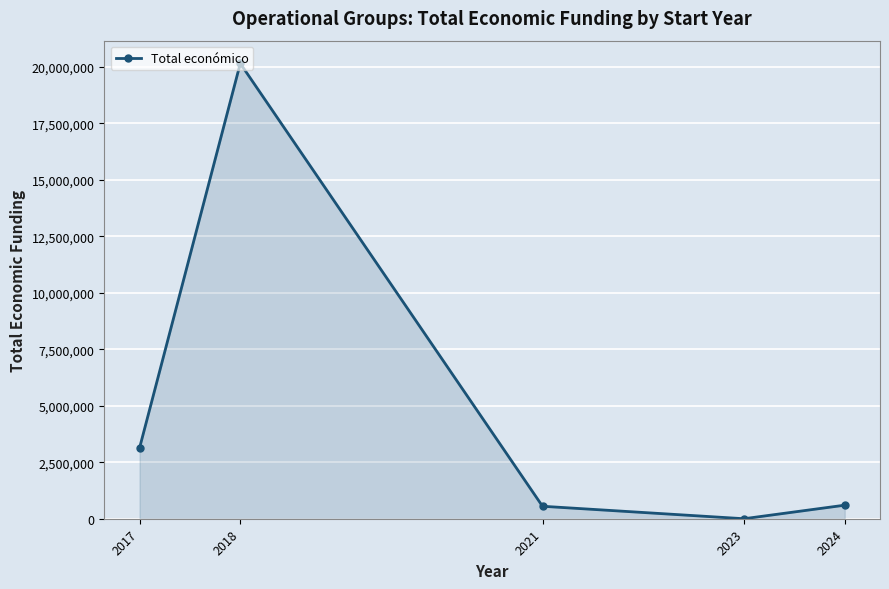

Between 2017 and 2018, which is larger?

2018